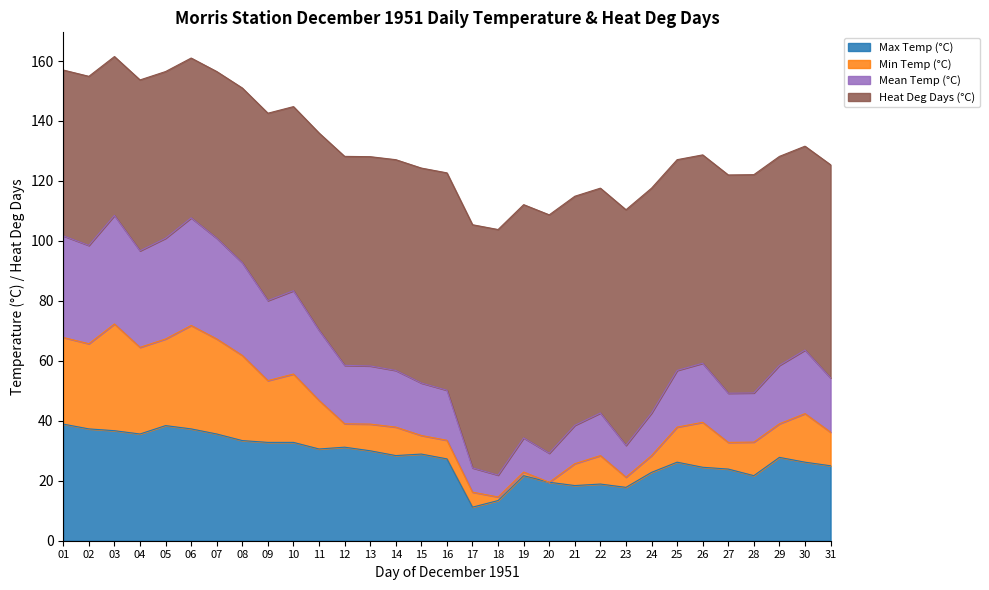

Count the number of categories in the chart.

31